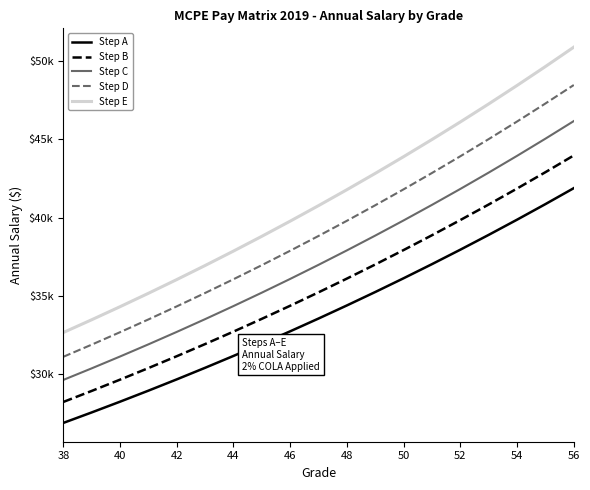

What are all the series names shown in the legend?

Step A, Step B, Step C, Step D, Step E